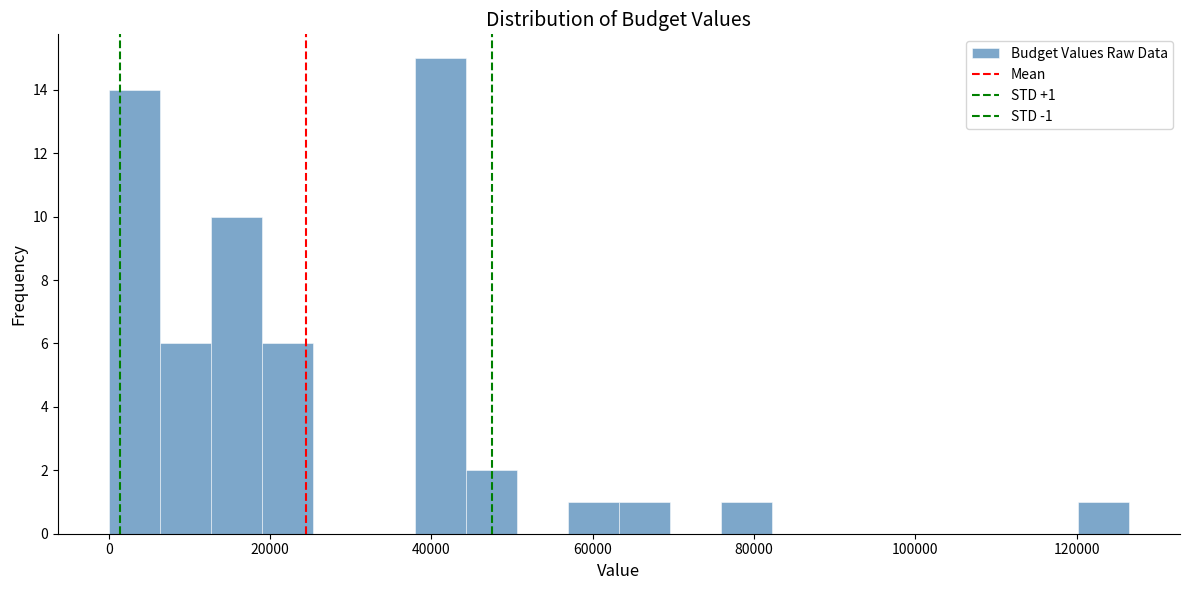

Read against the x-axis, roughly where is the centre of the tallest bar?

42000